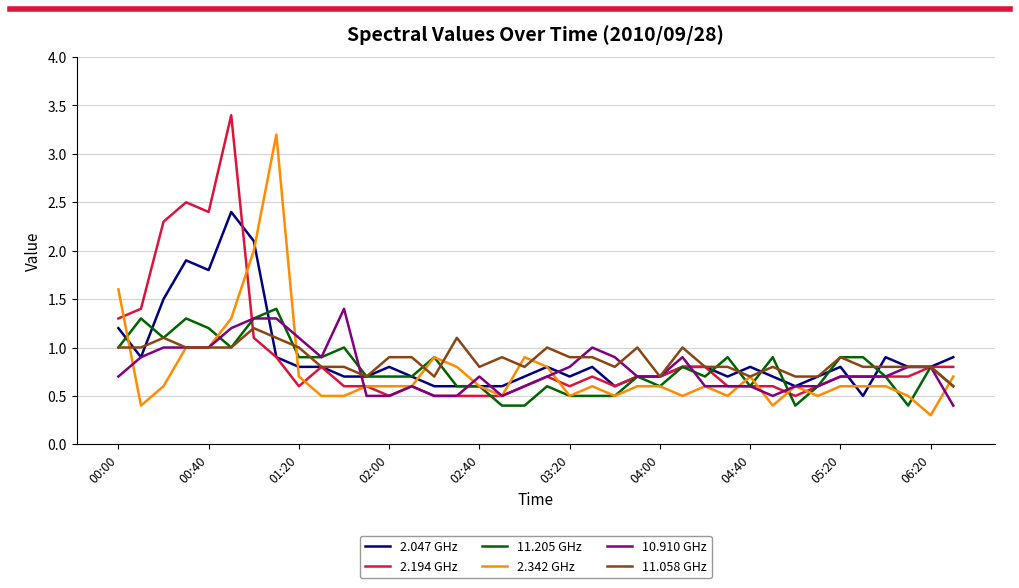

What is the lowest value of the 2.194 GHz series?

0.5